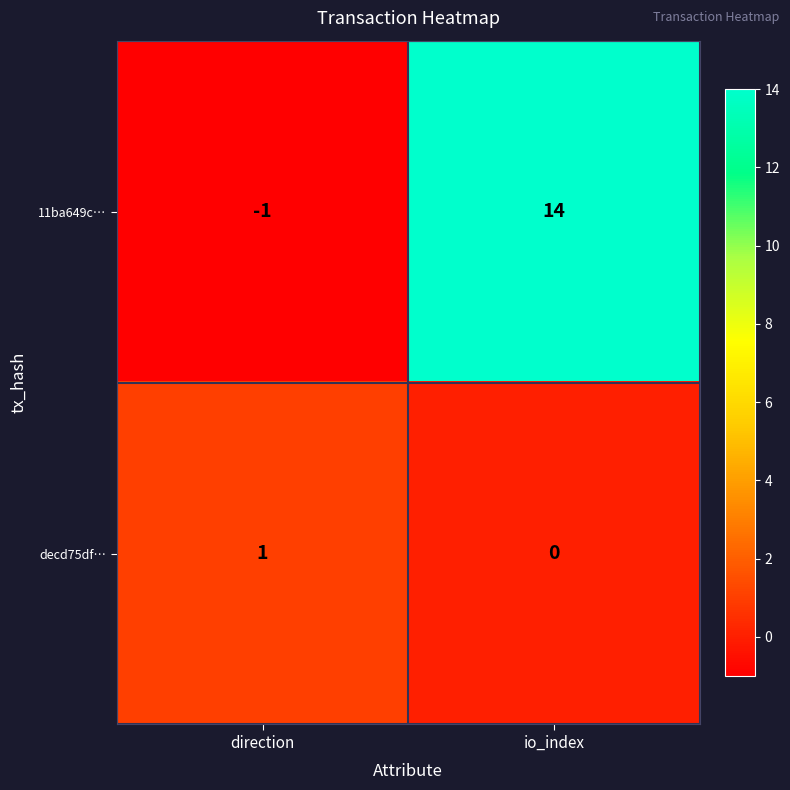

Which series has the largest total across all categories?

11ba649c…